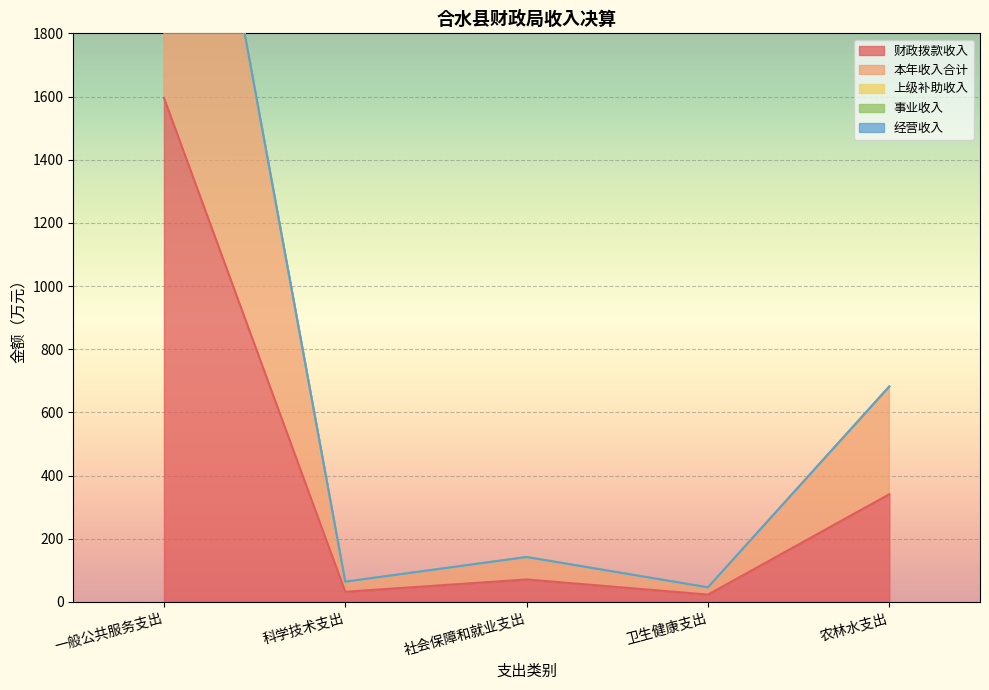

What is the spread (max minus min) of values at 农林水支出?

340.9